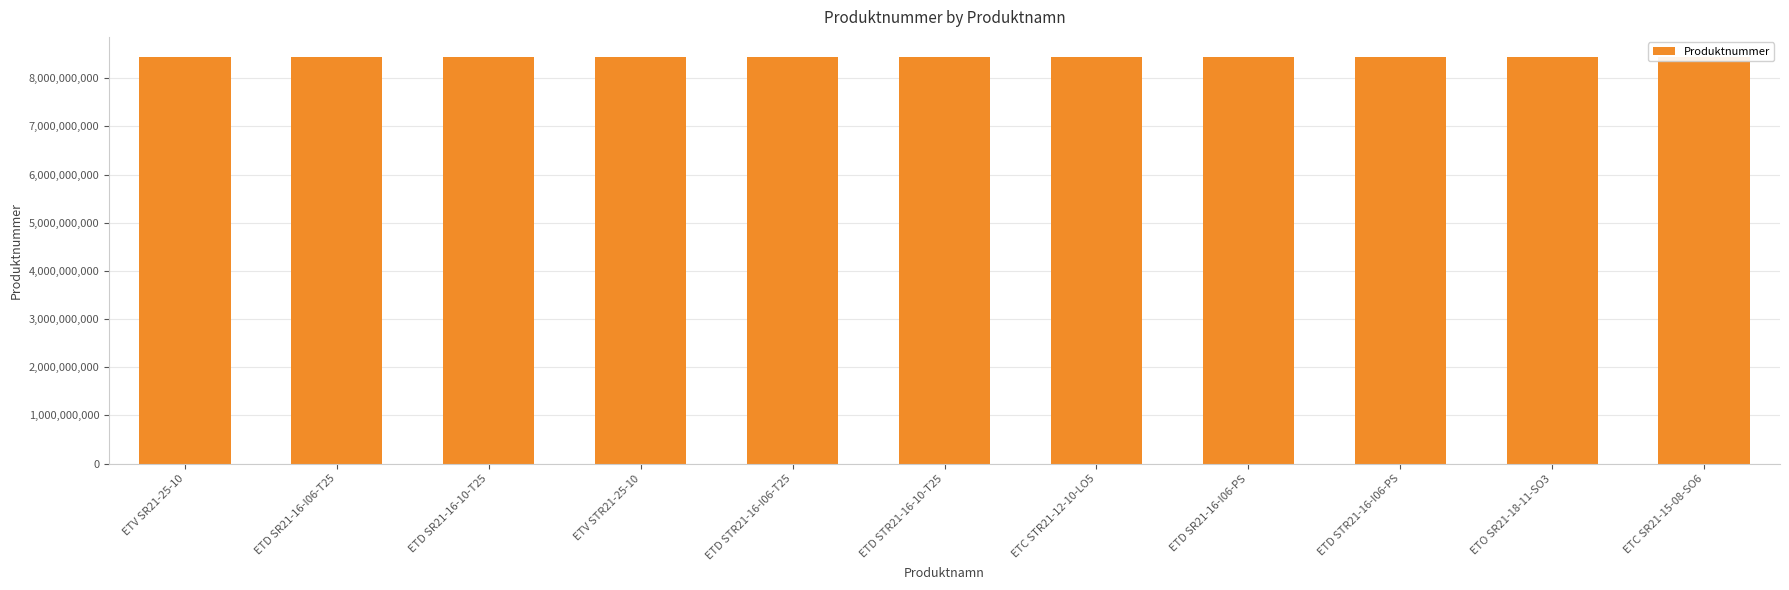

How many data points are less than 8436422416?

5